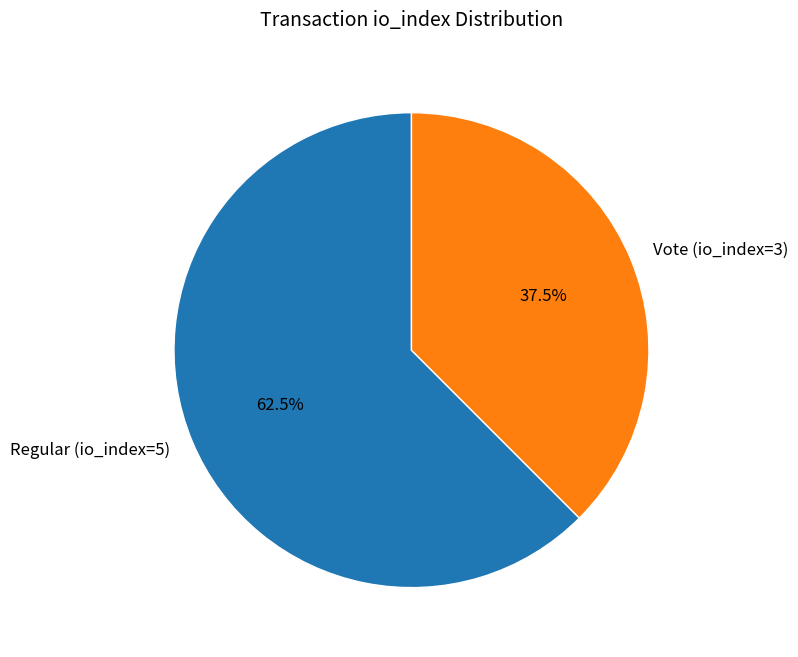

To the nearest percent, what is the average slice percentage?

50%